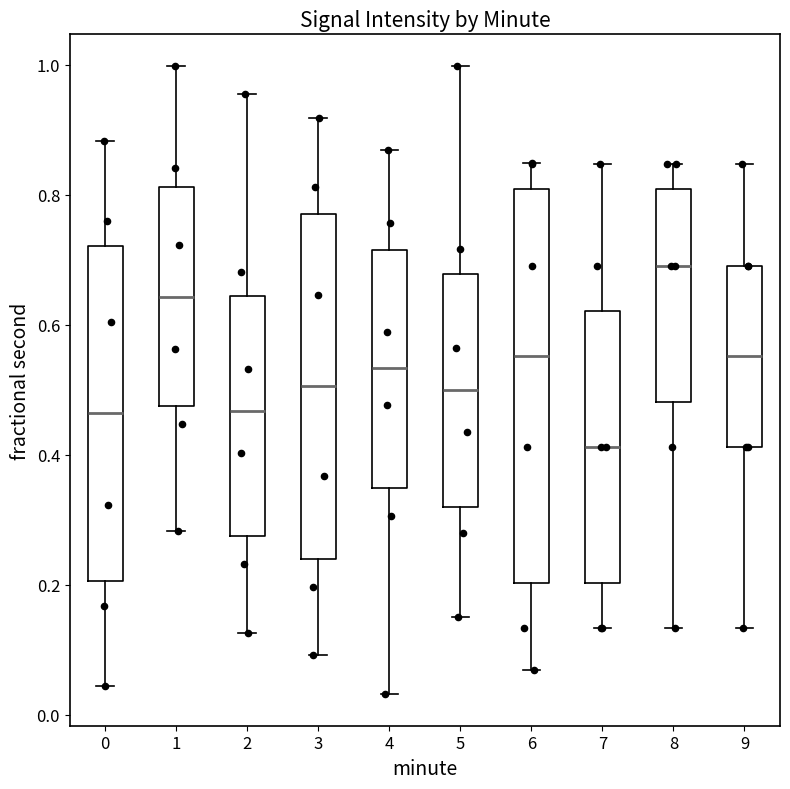

Which box has the highest median line?

8